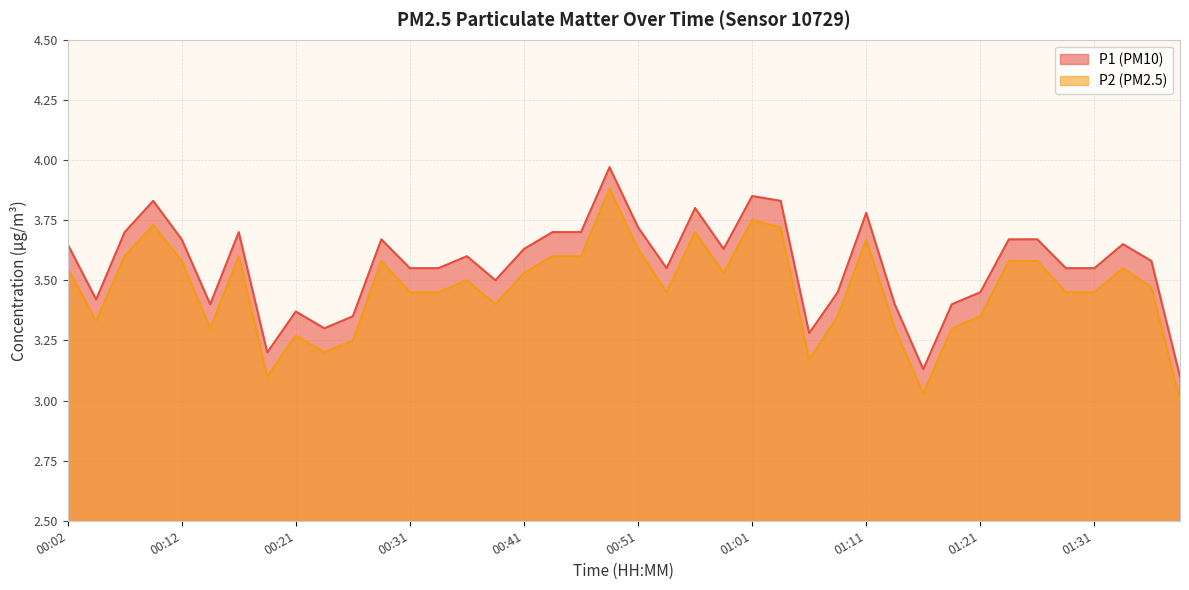

Which label corresponds to the smallest value in the chart?

01:38